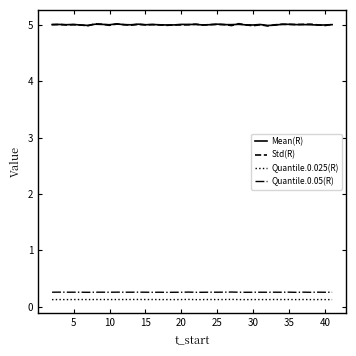

Which series has the largest range (max minus min)?

Std(R)